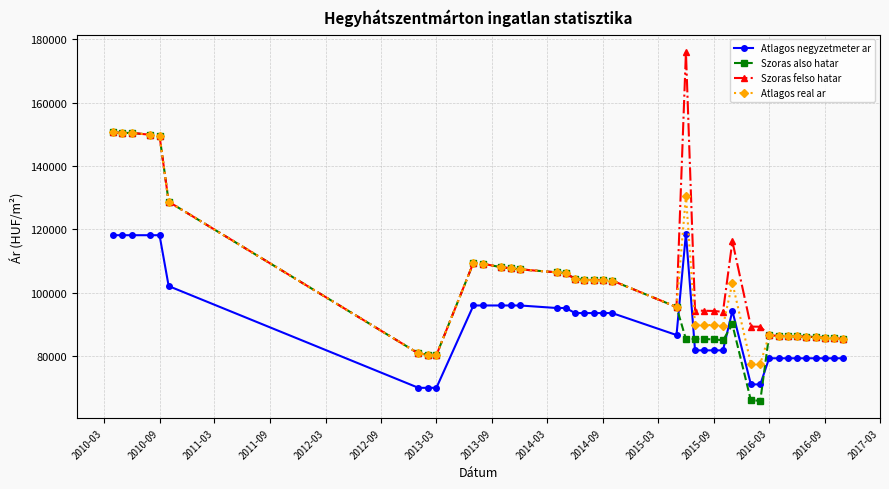

Which series has the largest range (max minus min)?

Szoras felso hatar